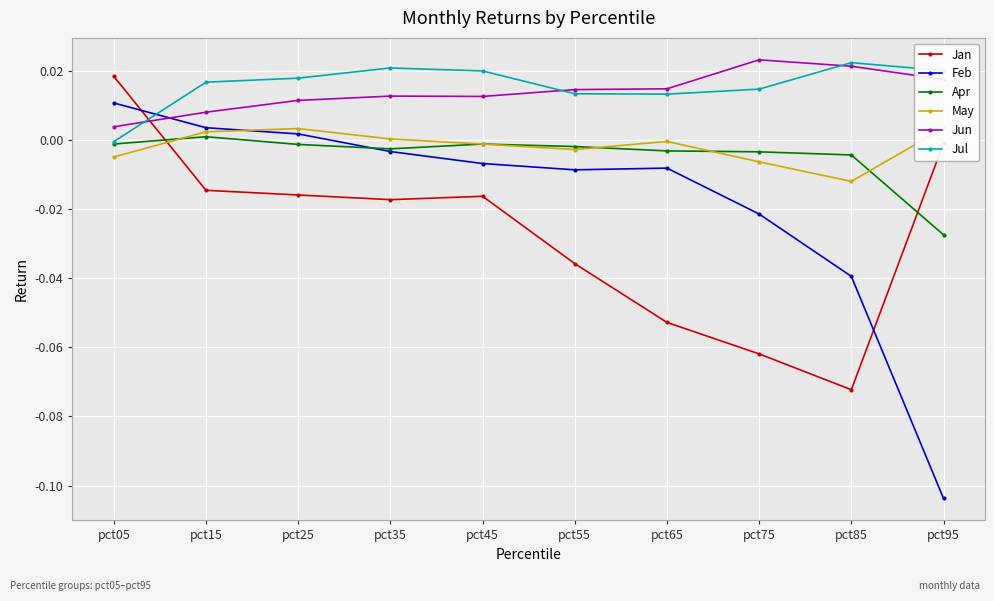

Is it true that Jun equals 0.0 at pct95?

True